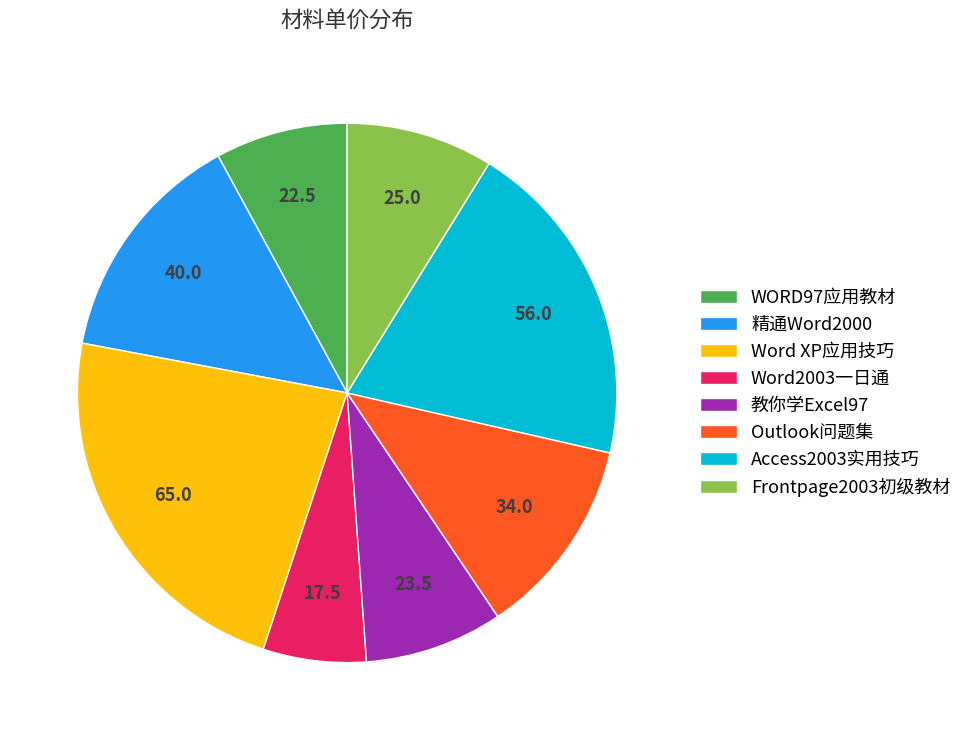

Which slice is the smallest?

Word2003一日通